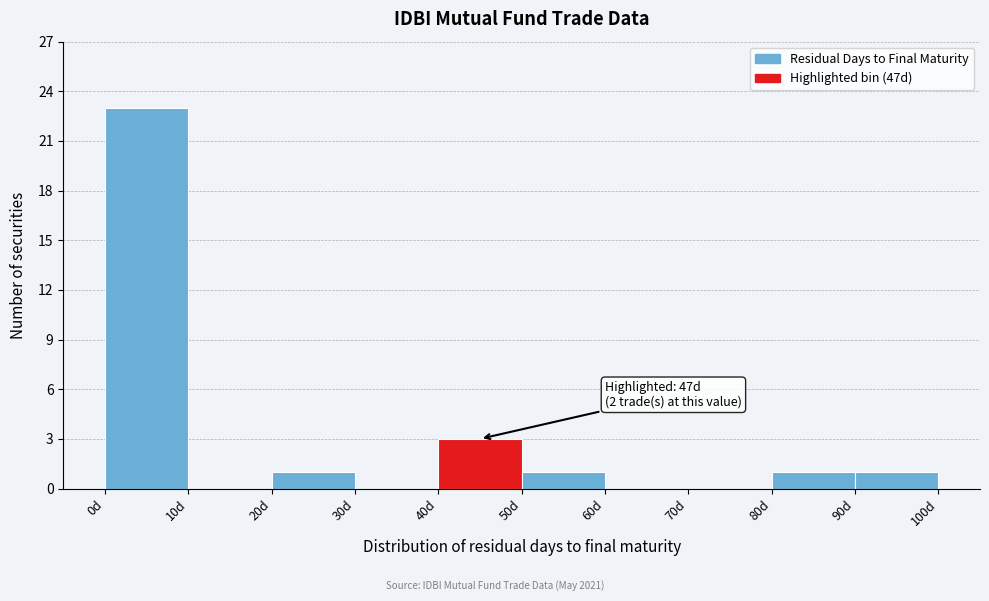

Which range on the x-axis has the tallest bar?

0 to 10